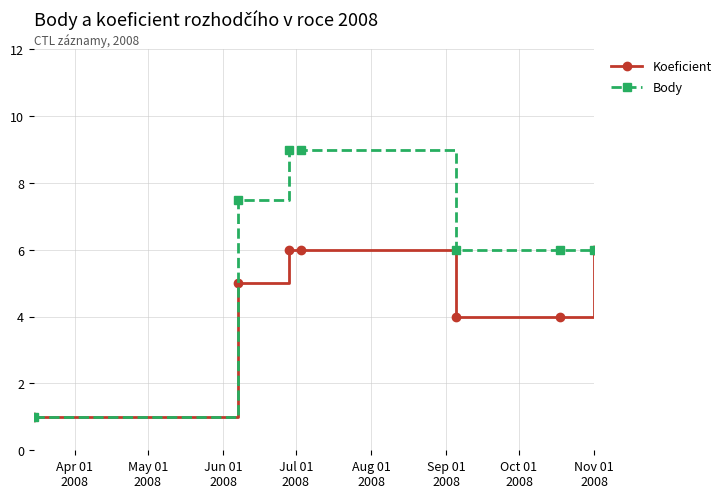

What is the smallest value displayed?

1.0